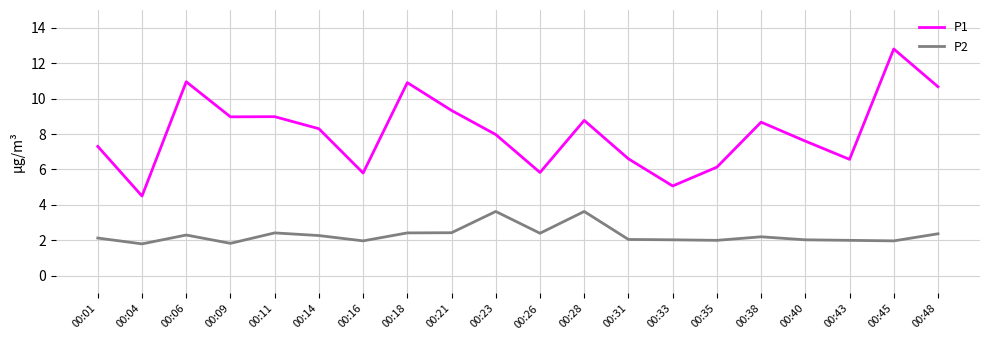

The value of P1 at 00:06 is 10.9. True or false?

True